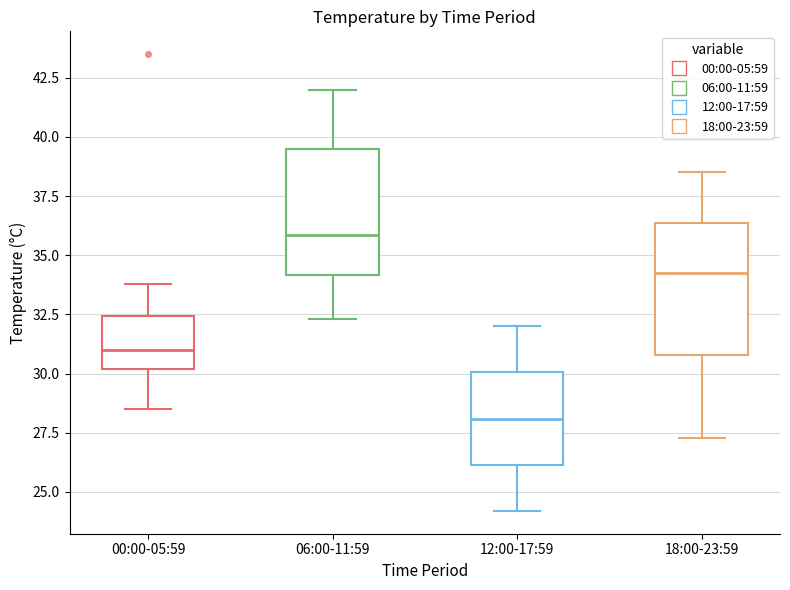

Which box's median line is the lowest?

12:00-17:59